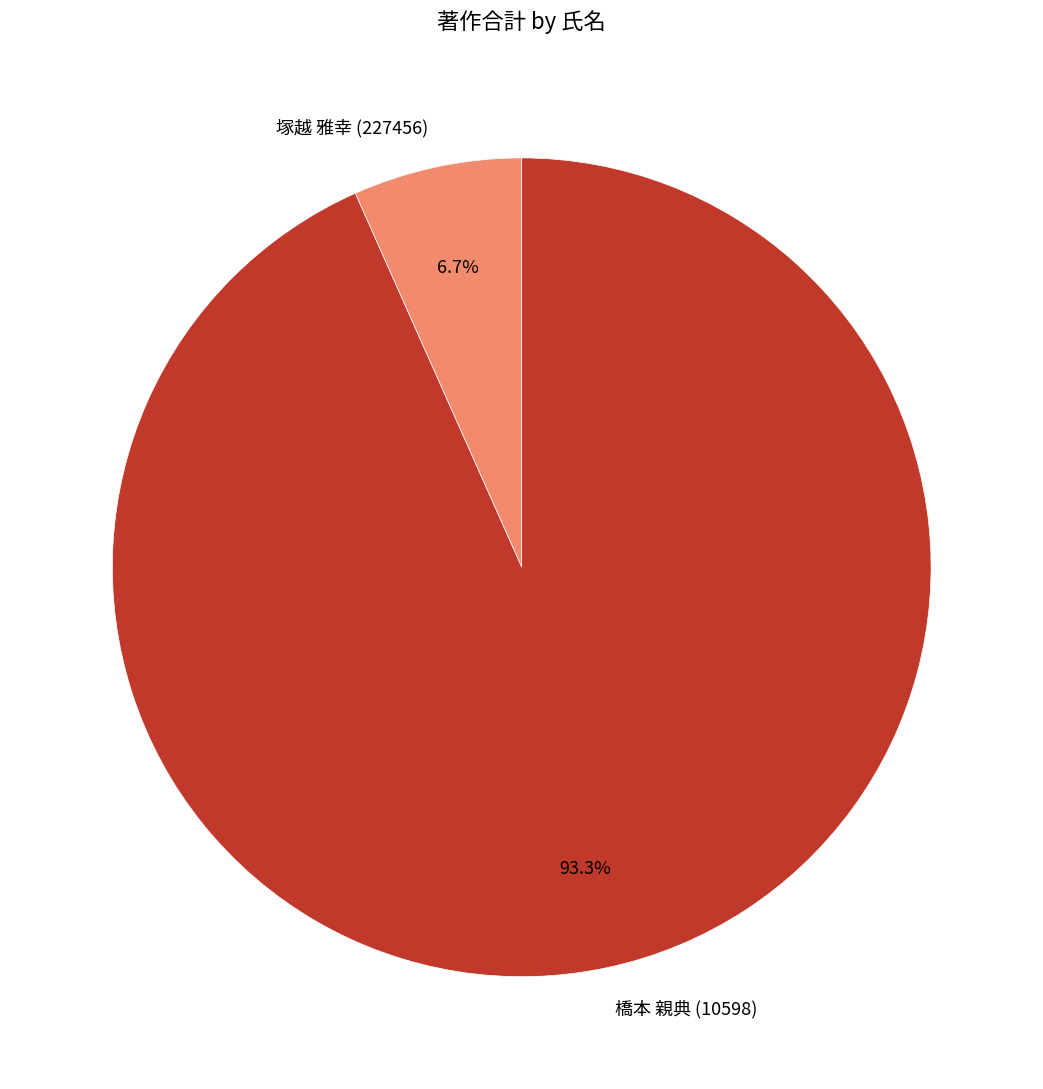

How many slices are in this pie chart?

2